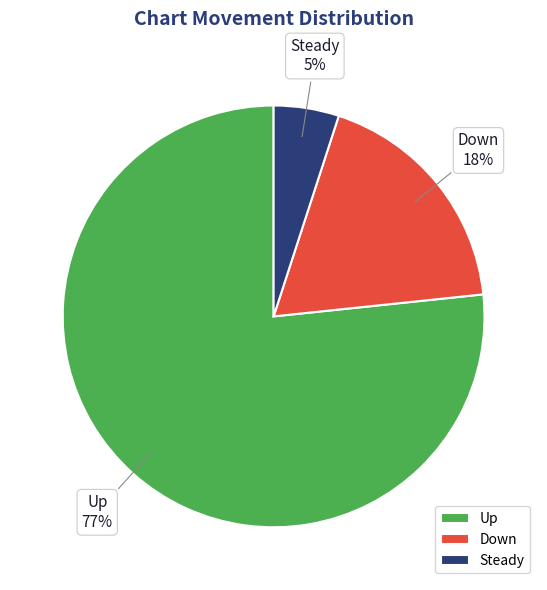

How many slices are in this pie chart?

3